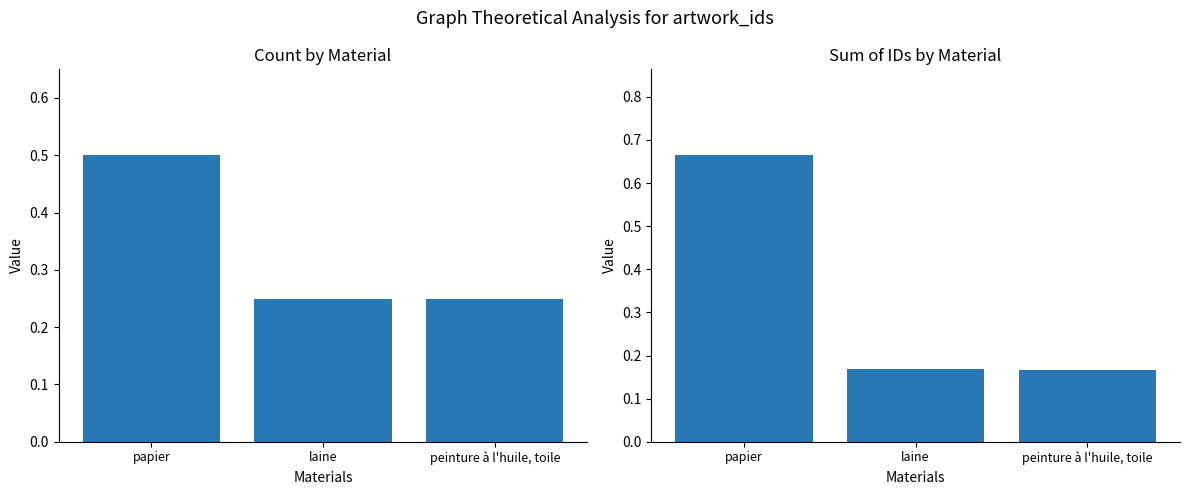

Between laine and peinture à l'huile, toile, which series saw the biggest shift?

ID Sum (normalized)